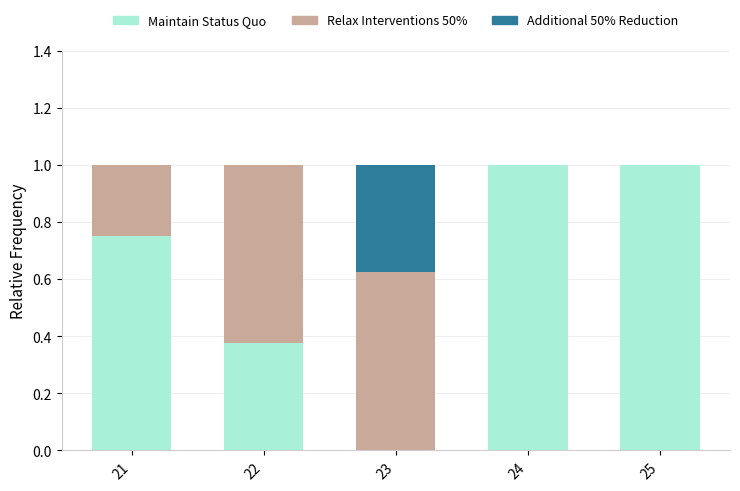

What is the total value across all series at 23?

1.0